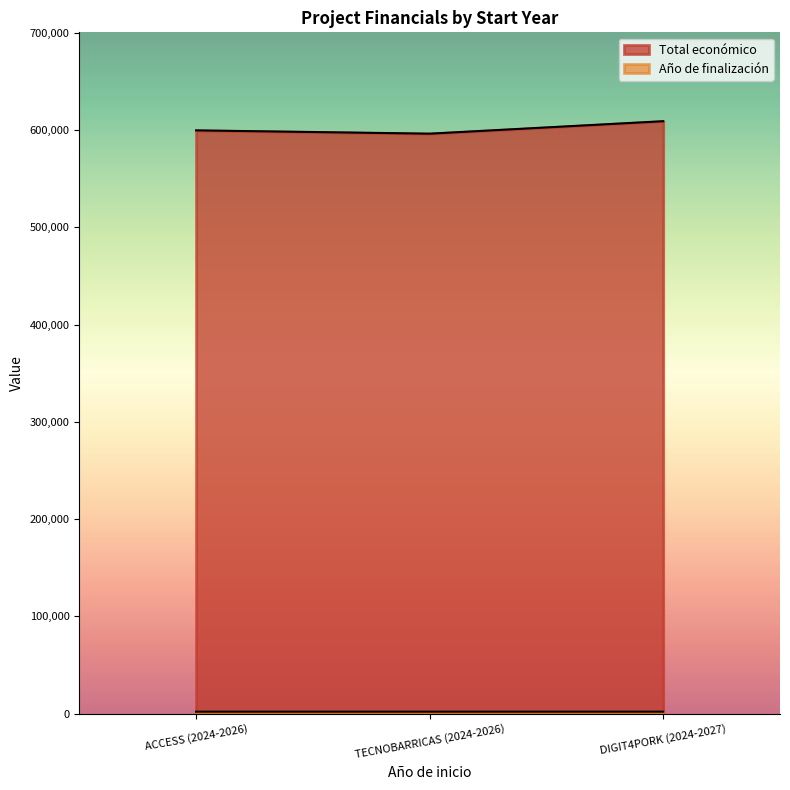

At how many categories does at least one series exceed 210520?

3